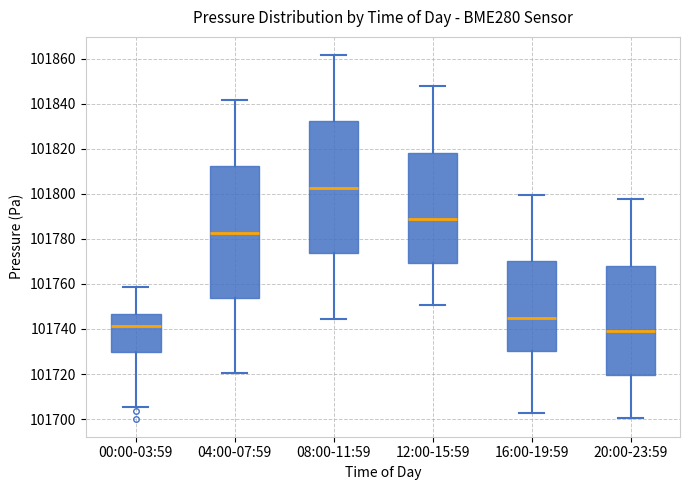

Where does the upper whisker of the box for 00:00-03:59 end on the y-axis? The values are not printed on the chart, so give them approximately, as read against the axis.

101758